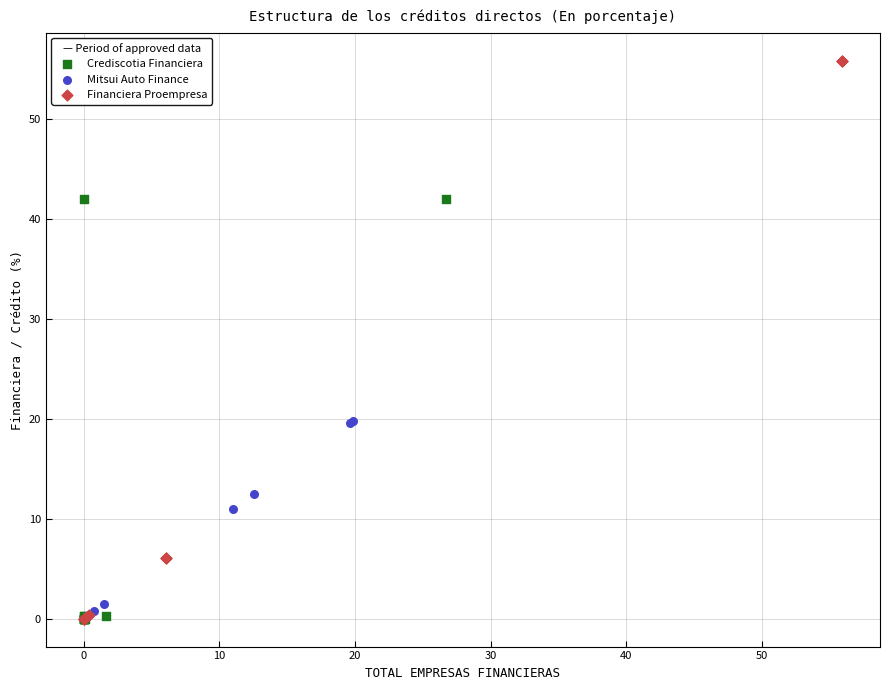

What are all the series names shown in the legend?

Crediscotia Financiera, Mitsui Auto Finance, Financiera Proempresa